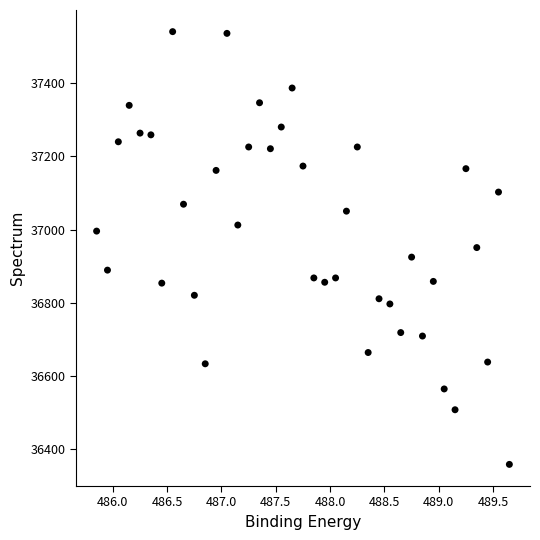

What is the range of X values (max minus min)?

3.8